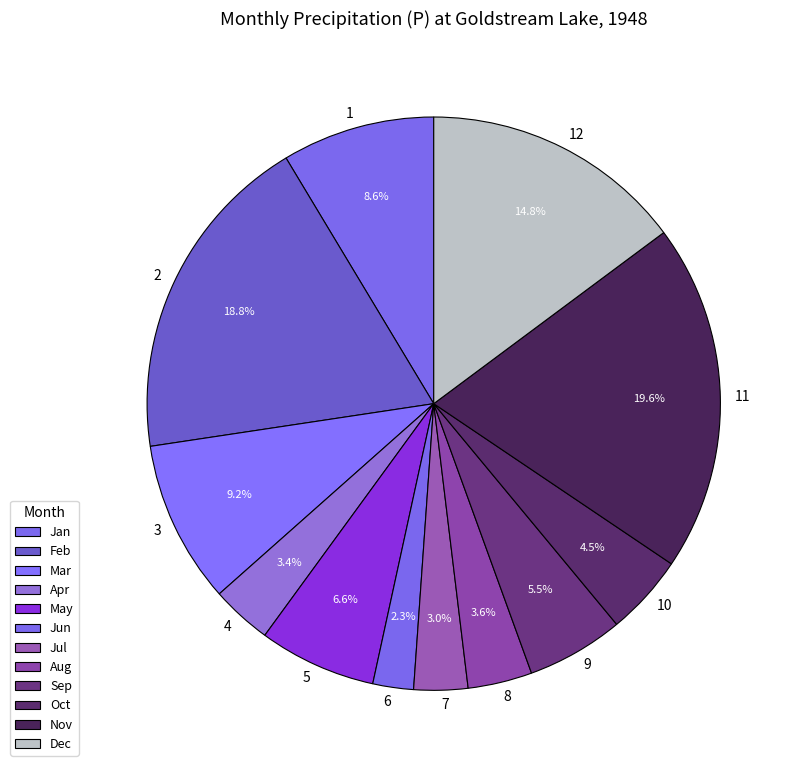

How many segments does this pie chart have?

12